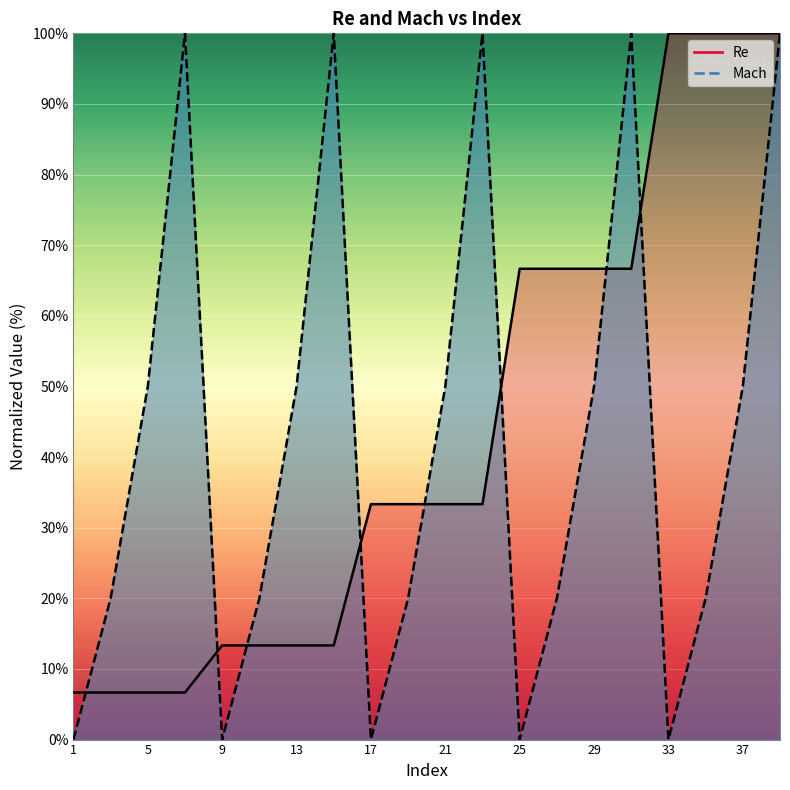

Reading left to right, what are all the values shown in this chart?

Re: 1=6.7	3=6.7	5=6.7	7=6.7	9=13.3	11=13.3	13=13.3	15=13.3	17=33.3	19=33.3	21=33.3	23=33.3	25=66.7	27=66.7	29=66.7	31=66.7	33=100.0	35=100.0	37=100.0	39=100.0
Mach: 1=0.0	3=20.0	5=50.0	7=100.0	9=0.0	11=20.0	13=50.0	15=100.0	17=0.0	19=20.0	21=50.0	23=100.0	25=0.0	27=20.0	29=50.0	31=100.0	33=0.0	35=20.0	37=50.0	39=100.0